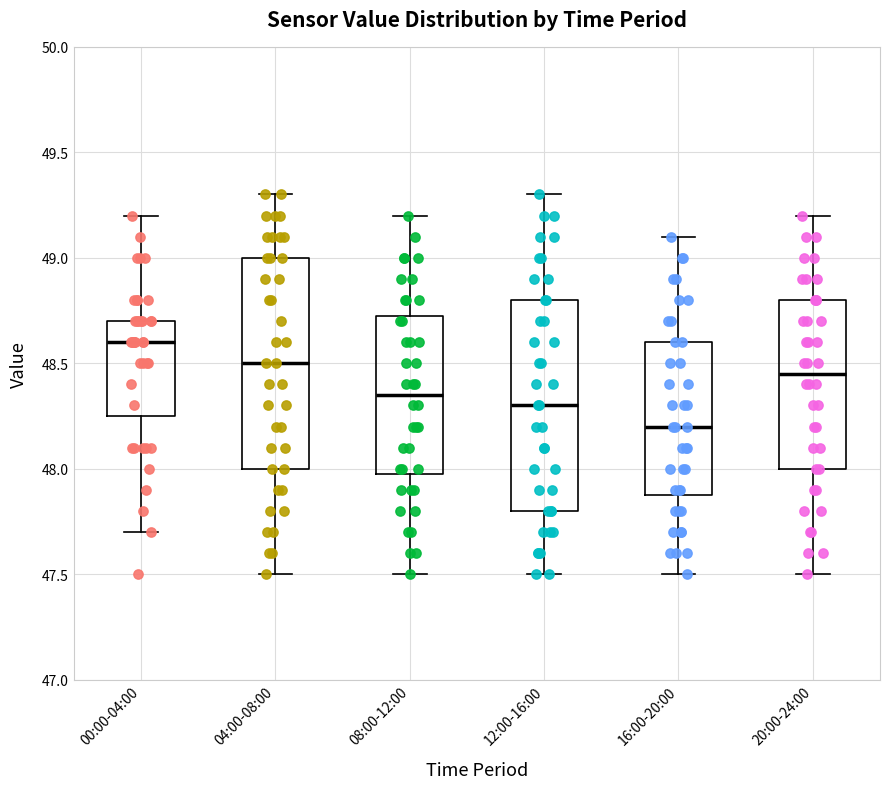

Reading left to right, transcribe this box plot: for each box, give where its median line is, the range the box spans, and where its two whiskers end, as read against the y-axis. The values are not printed on the chart, so give them approximately, as read against the axis.

00:00-04:00: median 48.60, box 48.25 to 48.70, whiskers 47.70 to 49.20
04:00-08:00: median 48.50, box 48.00 to 49.00, whiskers 47.50 to 49.30
08:00-12:00: median 48.35, box 48.00 to 48.75, whiskers 47.50 to 49.20
12:00-16:00: median 48.30, box 47.80 to 48.80, whiskers 47.50 to 49.30
16:00-20:00: median 48.20, box 47.90 to 48.60, whiskers 47.50 to 49.10
20:00-24:00: median 48.45, box 48.00 to 48.80, whiskers 47.50 to 49.20